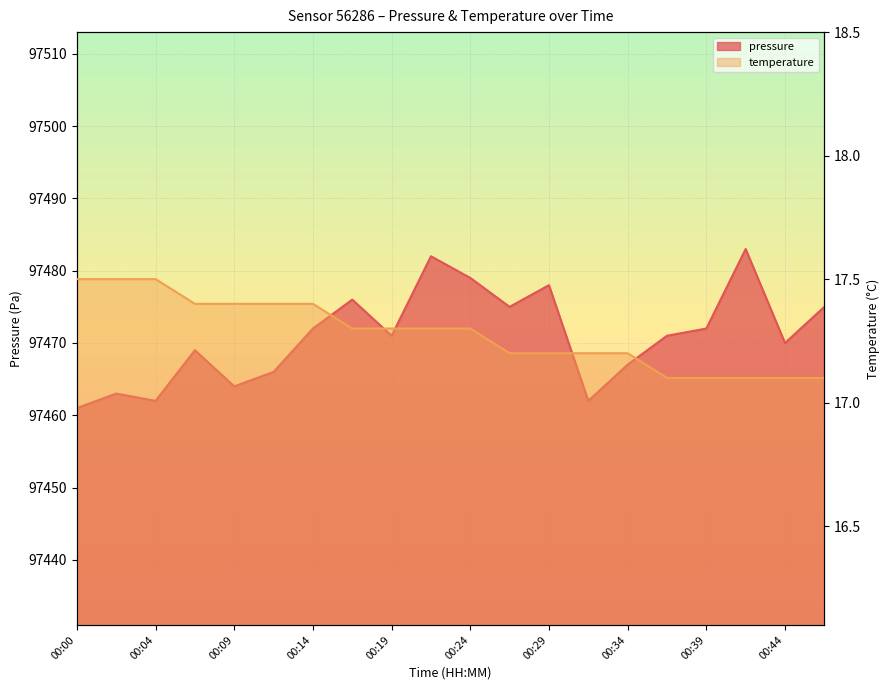

What is the value of the temperature point at the 14th from the left?

17.2